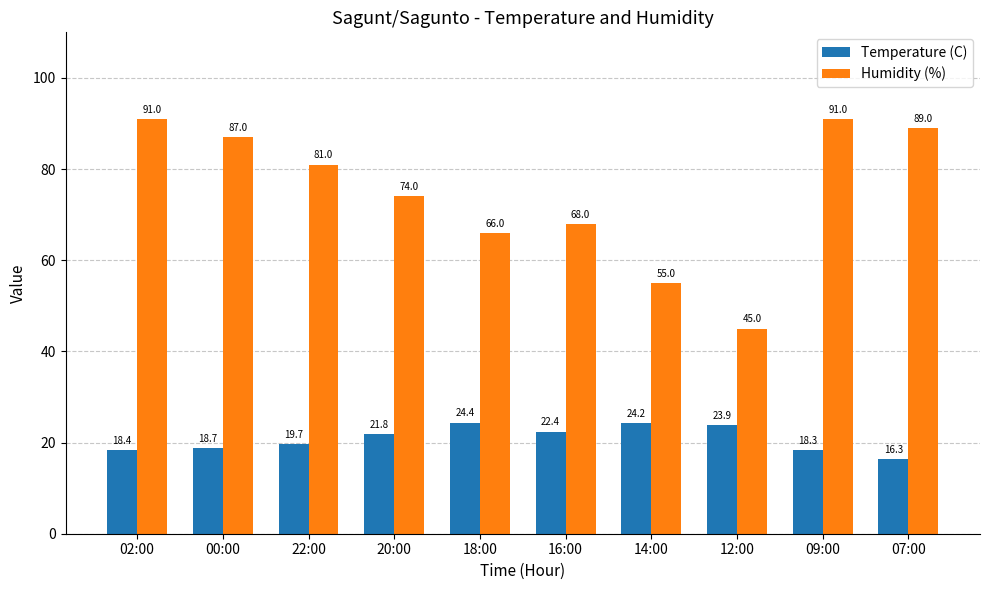

What is the greatest value displayed?

91.0